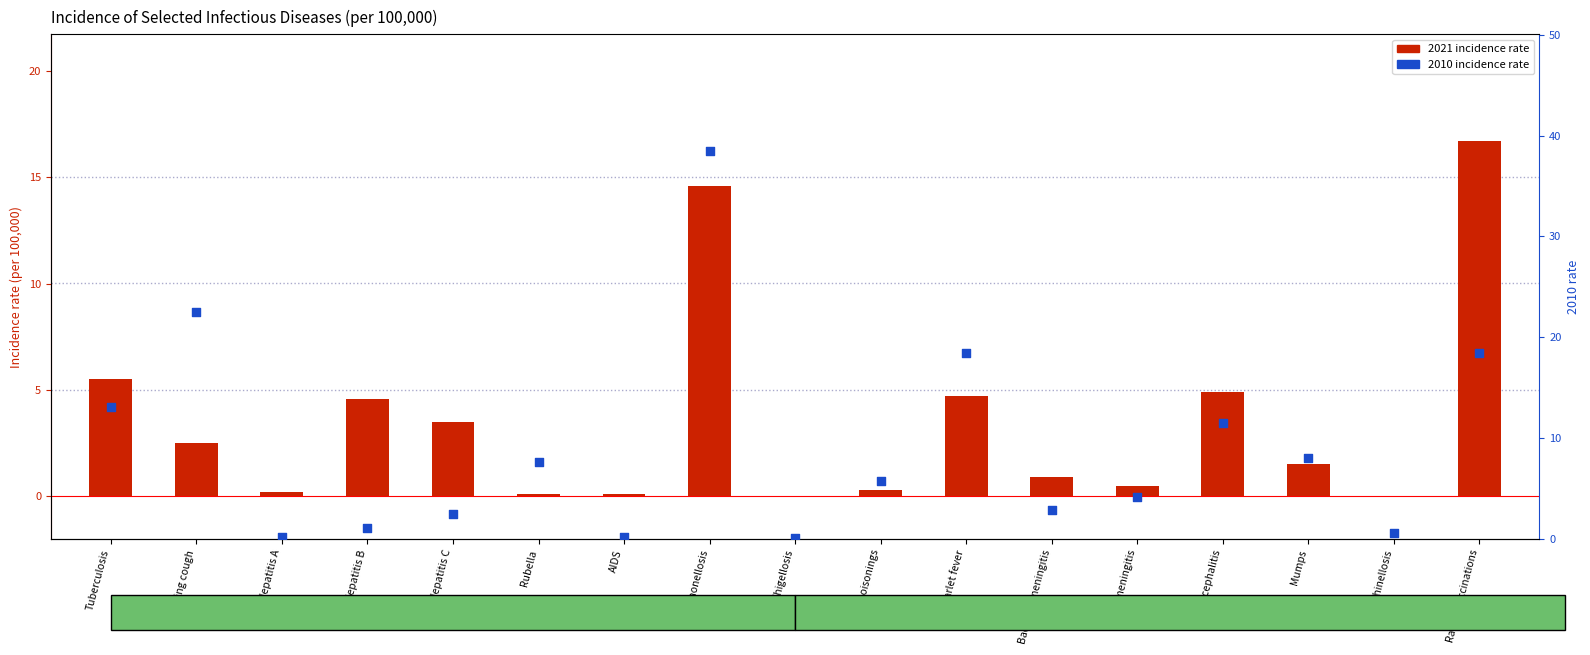

Which series reaches the minimum Y coordinate?

2021 incidence rate